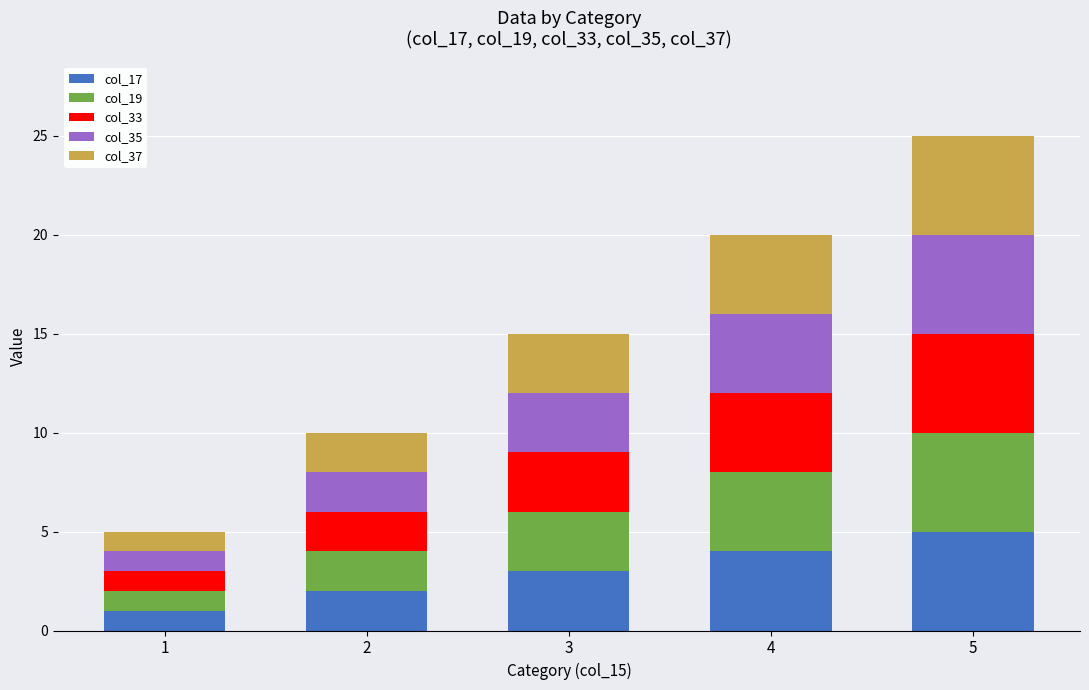

How many series are shown in this chart?

5